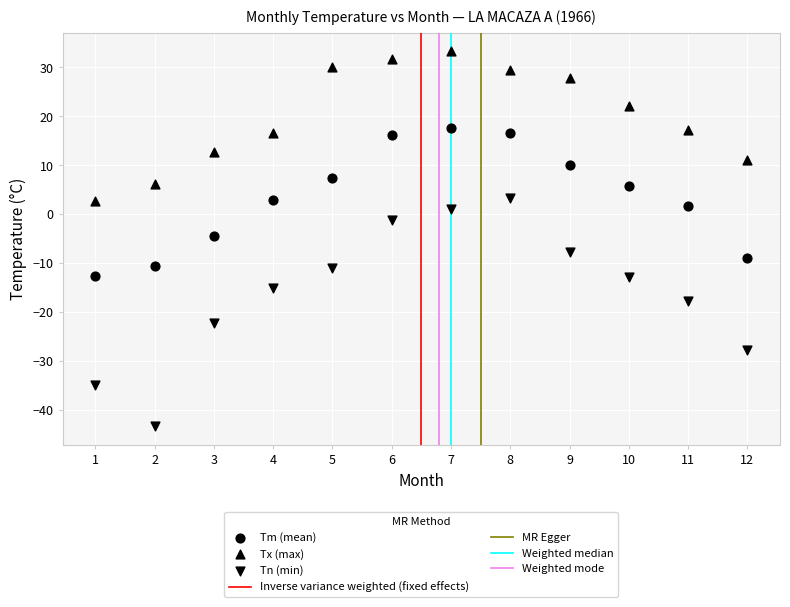

How many data points are displayed?

36